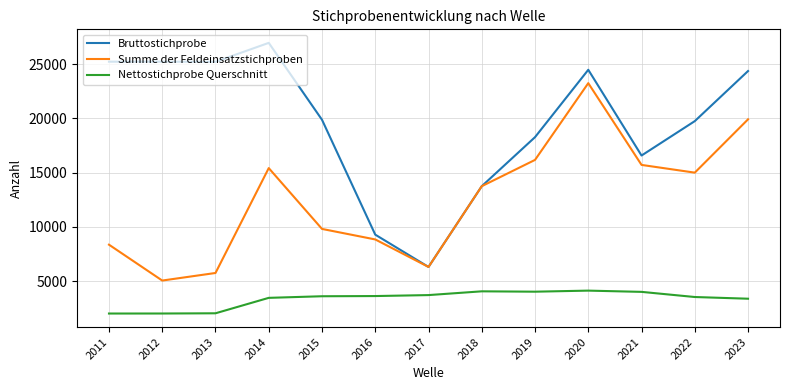

True or false: Nettostichprobe Querschnitt and Summe der Feldeinsatzstichproben intersect in this chart.

False